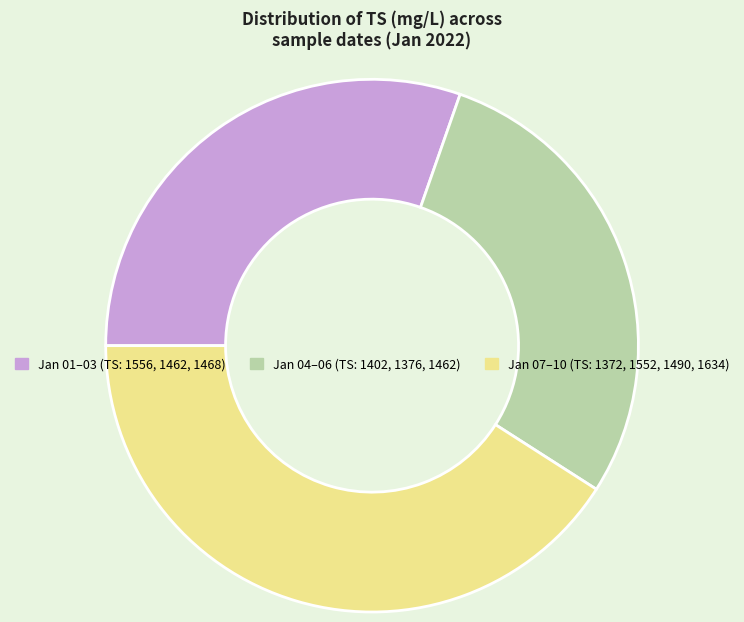

How many slices are in this pie chart?

3